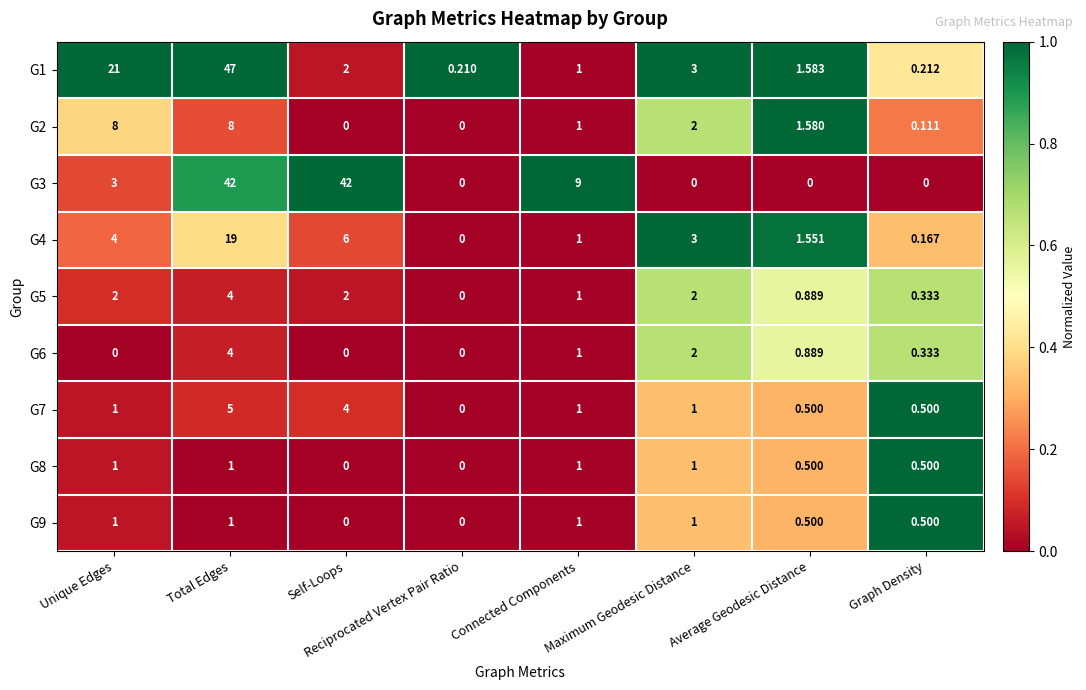

At which category does the chart reach its peak across all series?

Total Edges